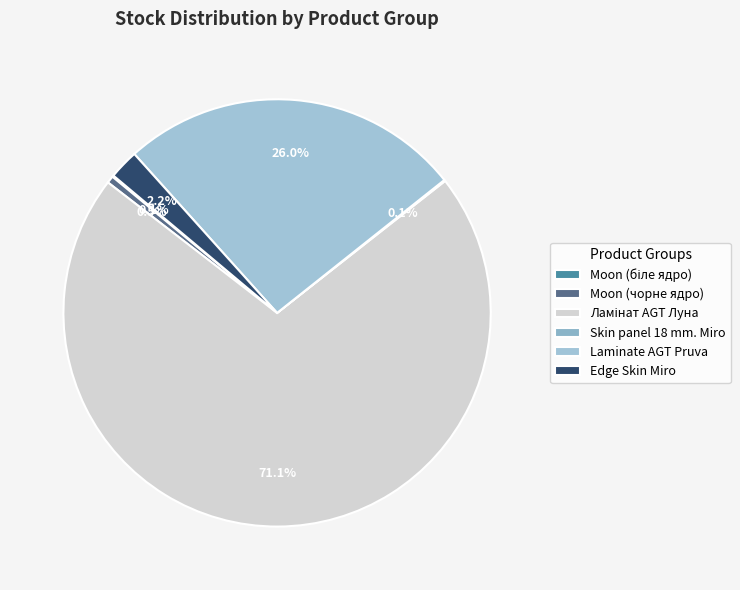

Is the sum of Laminate AGT Pruva and Moon (чорне ядро) greater than half?

No